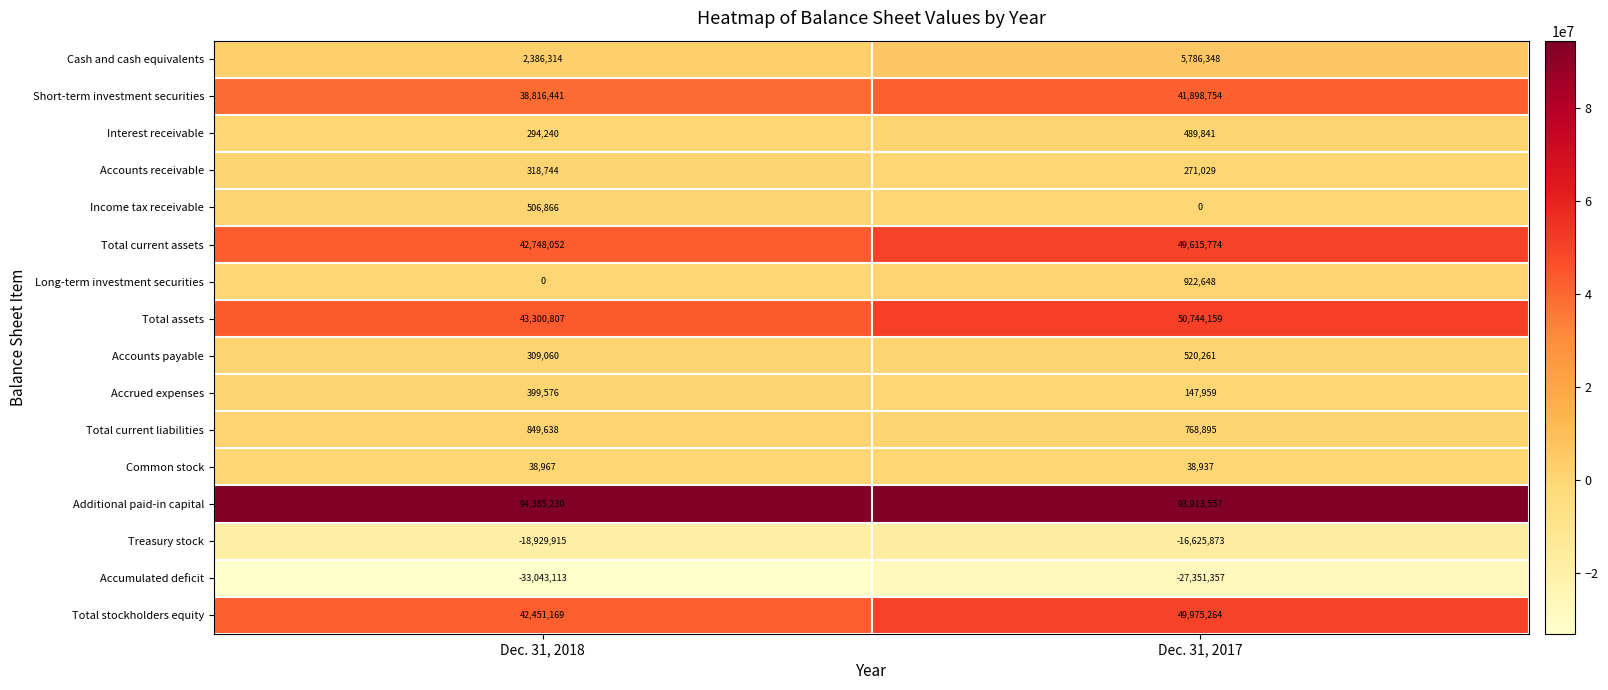

Which category has the lowest value in the Accounts receivable series?

Dec. 31, 2017